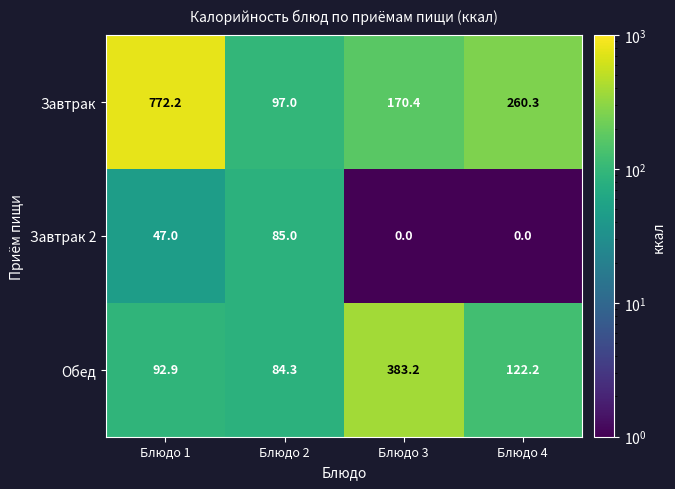

Rank the series by their maximum value, from highest to lowest.

Завтрак, Обед, Завтрак 2